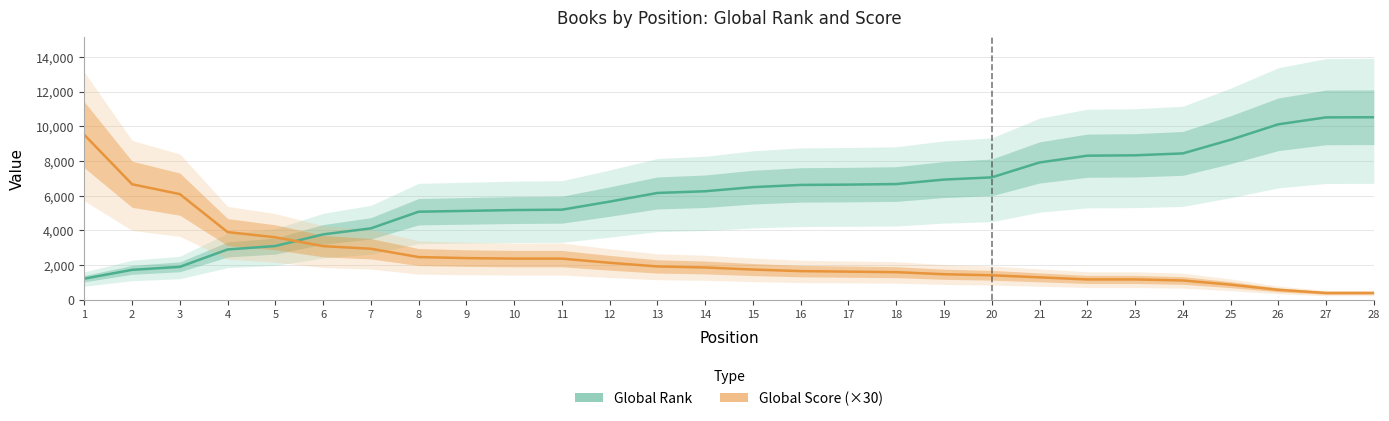

The Global Score (×30) series shows 1652 at 10. True or false?

False